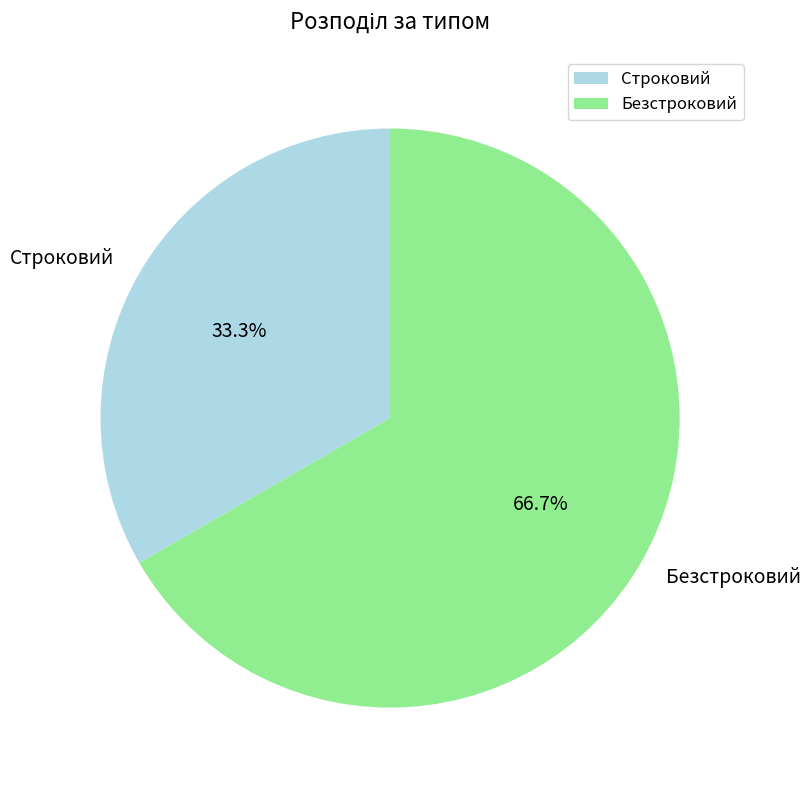

What percentage is NOT represented by Безстроковий?

33.3%